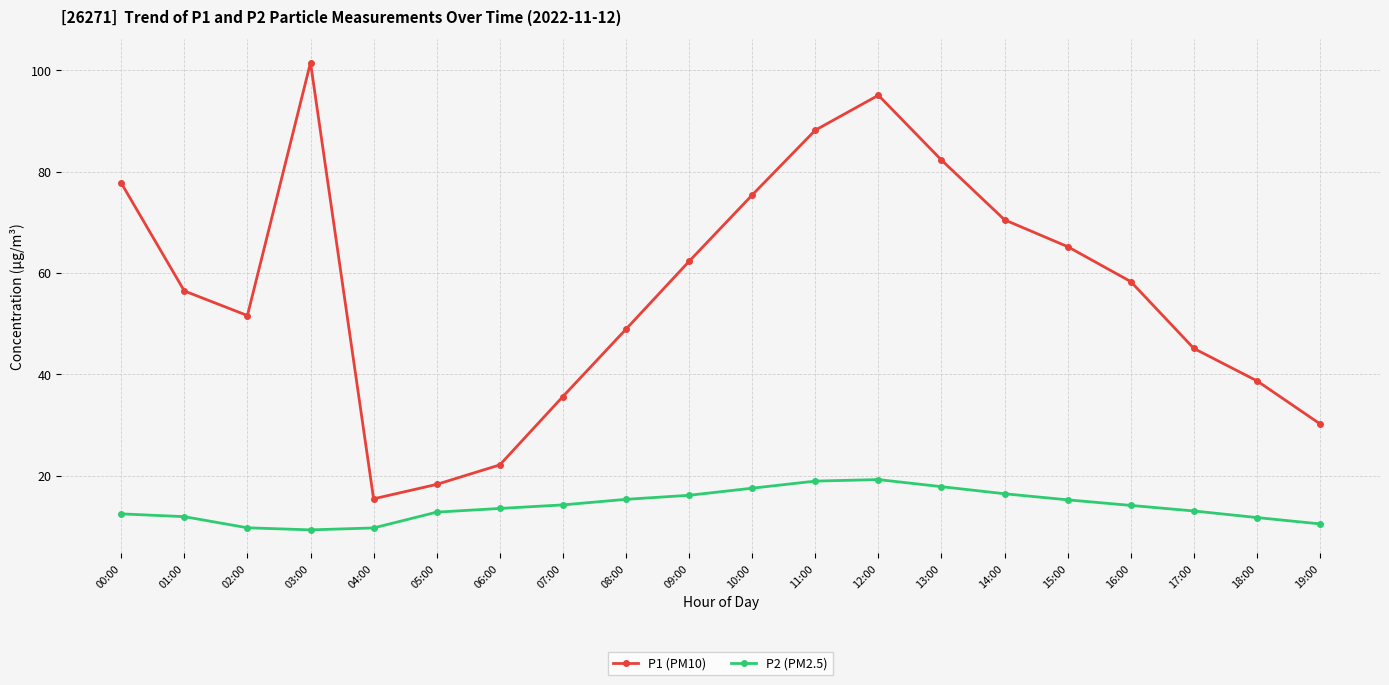

Where is P1 (PM10) nearest to the value 58?

16:00